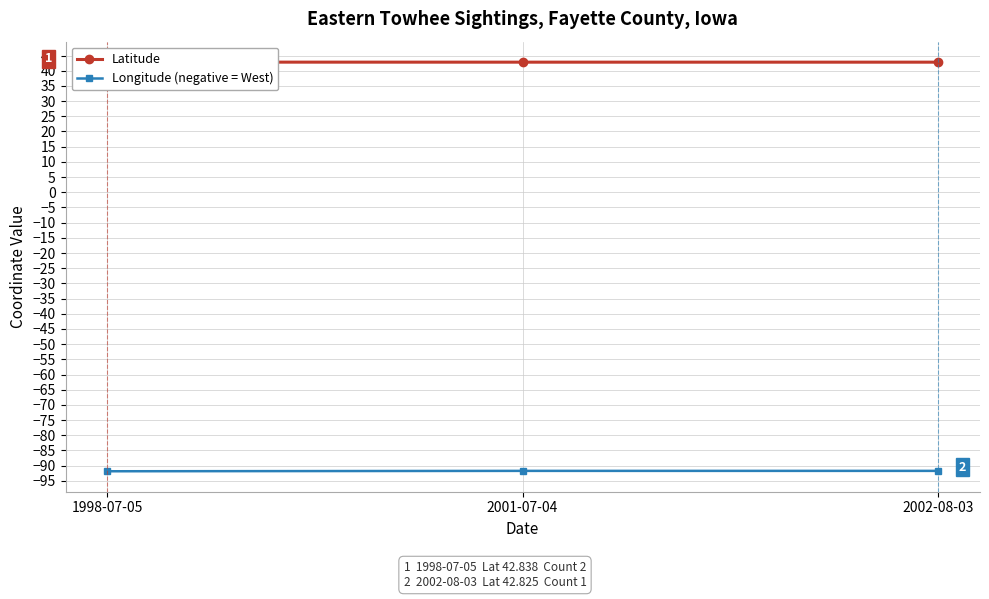

What is the value of the Latitude point at the 3rd from the left?

42.8